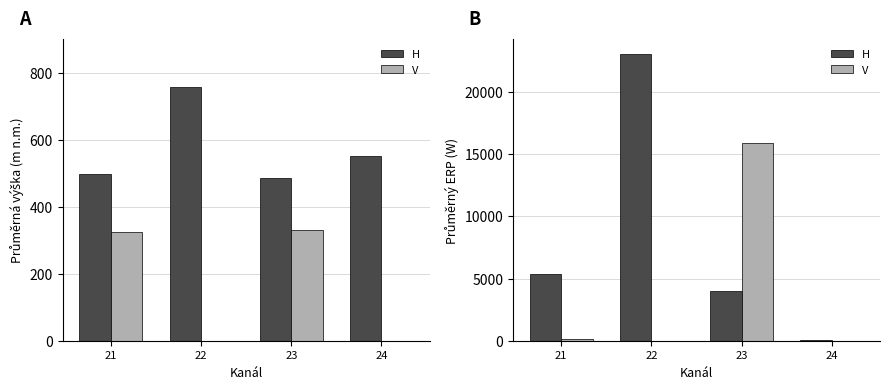

What is the average value of the H series?

8108.9